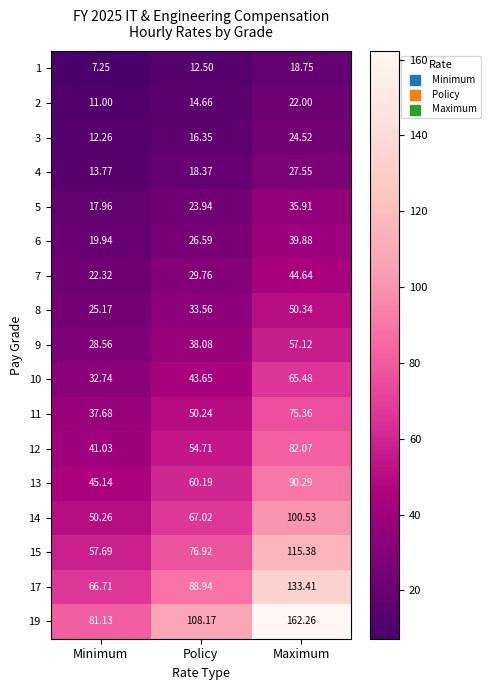

At which label does 3 reach its peak?

Maximum